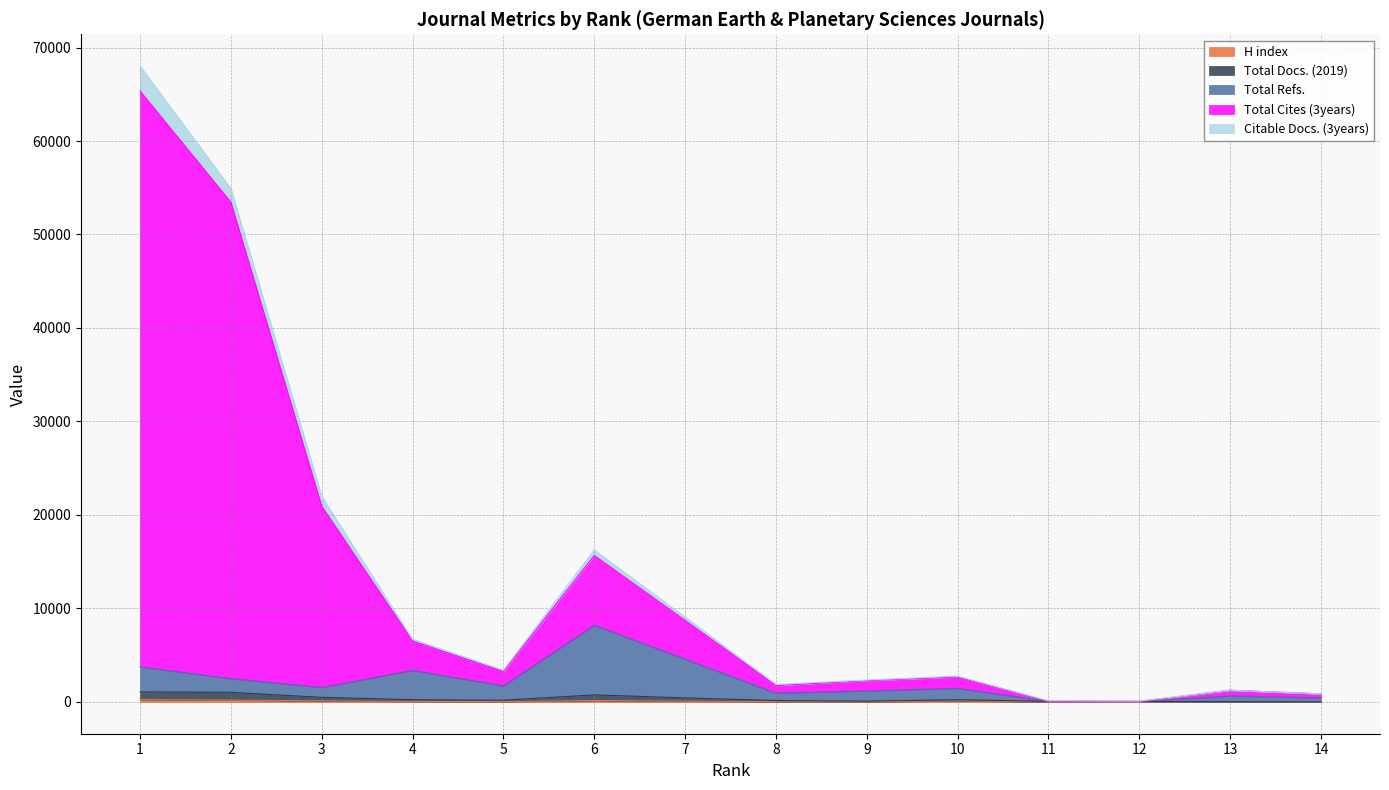

At which category does the chart reach its minimum across all series?

11